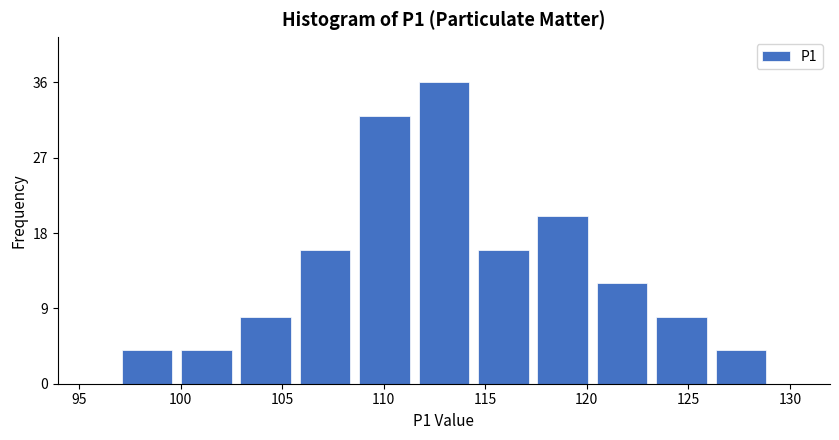

How tall is the bar that spans 117.5 to 120.5 on the x-axis? Neither the bar edges nor the heights are printed on the chart, so give them approximately, as read against the axes.

20